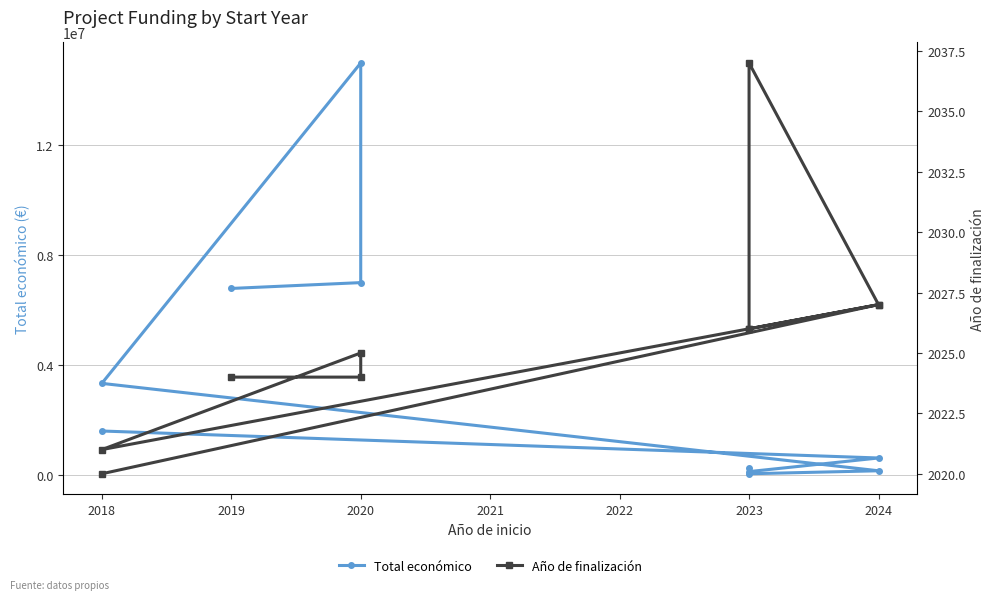

Reading left to right, what are all the values shown in this chart?

Total económico: 6787075	6999254	14994445	3331580	150000	40876	250000	120000	615375	1597786
Año de finalización: 2024	2024	2025	2021	2027	2037	2026	2026	2027	2020